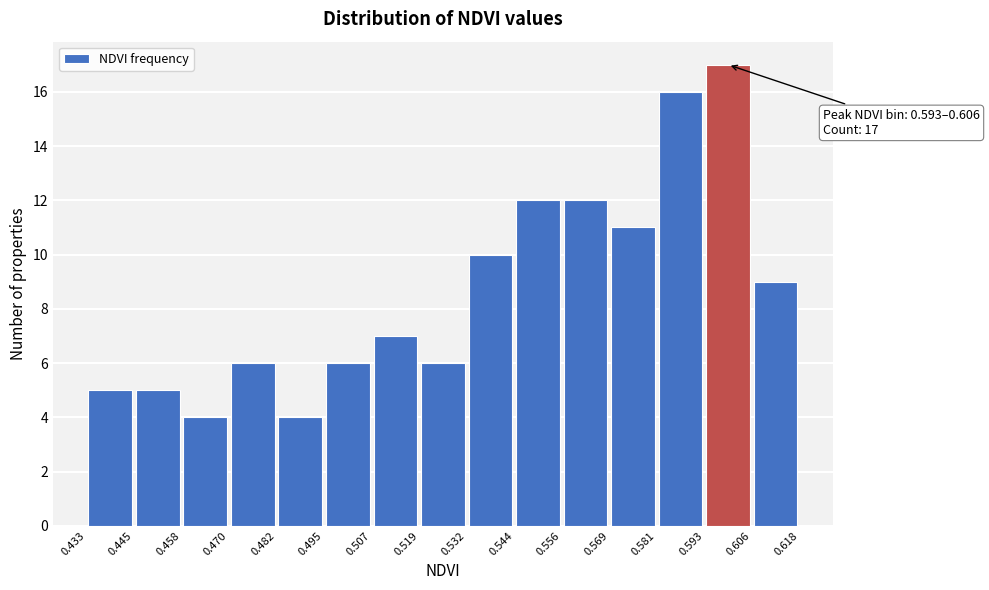

Over which range of the x-axis is the bar tallest?

0.593 to 0.606